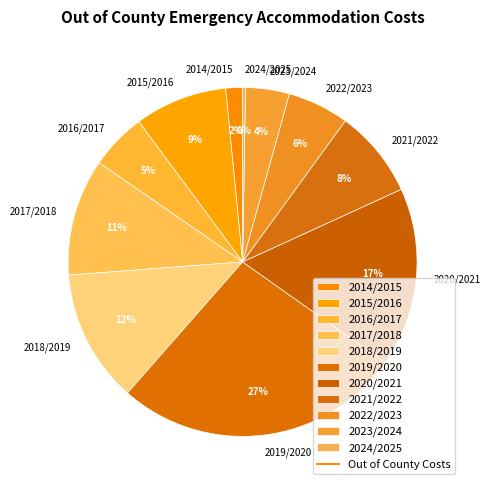

To the nearest percent, what percentage of the pie is 2018/2019?

12%